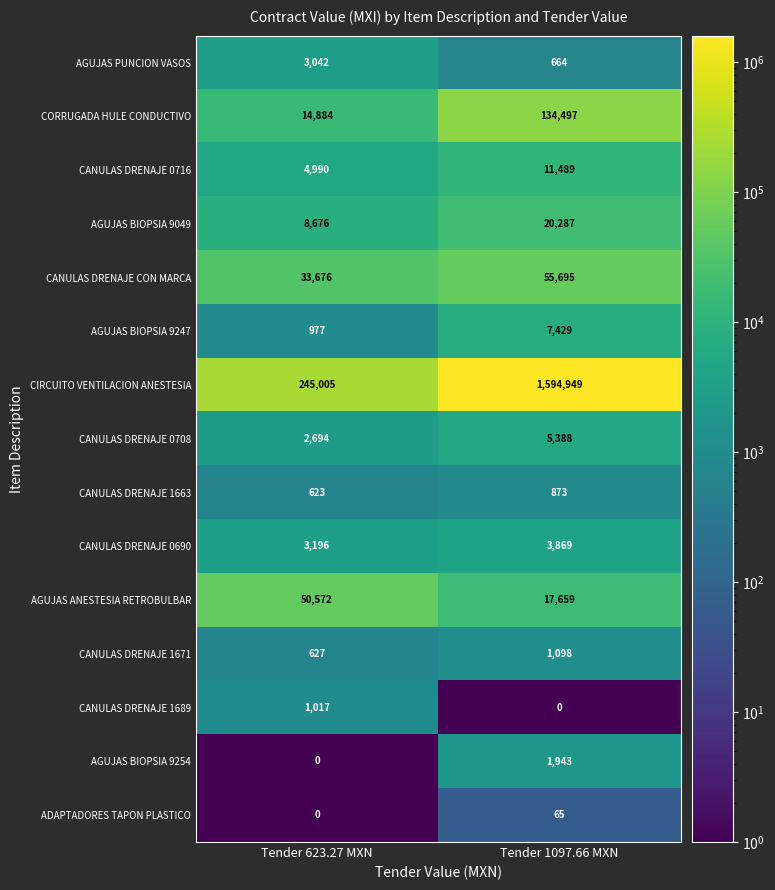

Which series has the largest total across all categories?

CIRCUITO VENTILACION ANESTESIA